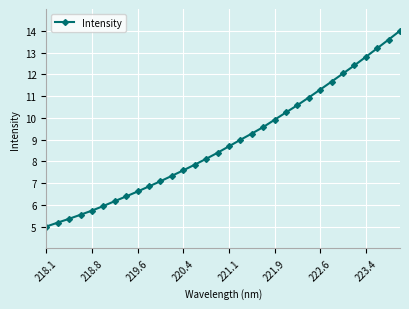

What is the value of the 4th point from the left?

5.5